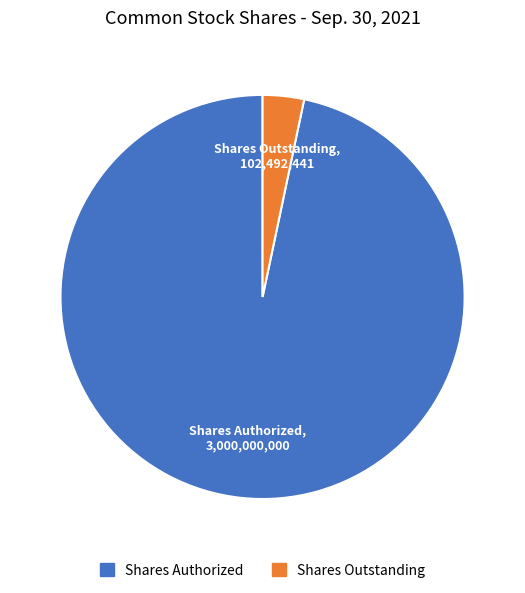

Is the sum of Shares Authorized and Shares Outstanding greater than half?

Yes